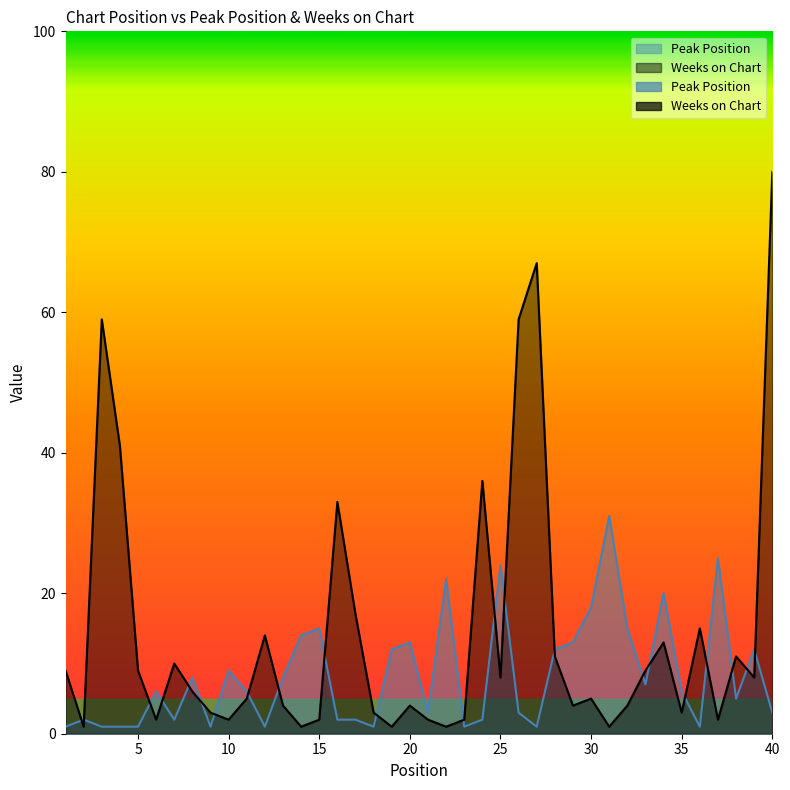

After their last crossing, which series has the higher values: Weeks on Chart or Peak Position?

Weeks on Chart